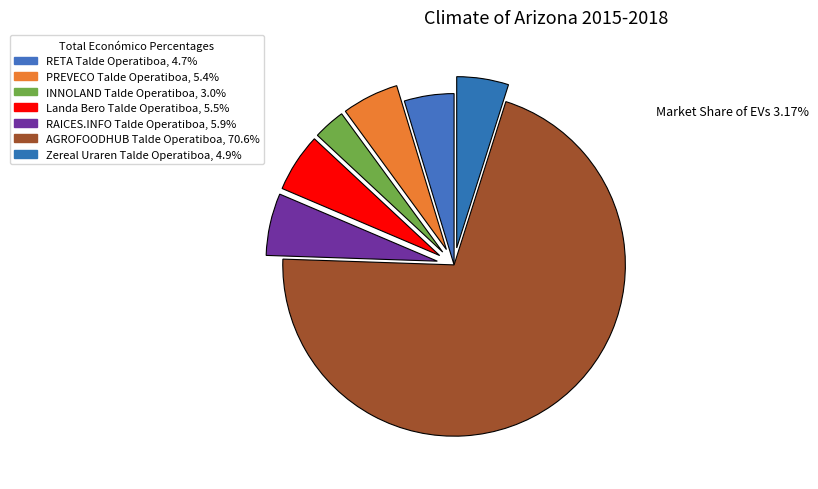

How many segments does this pie chart have?

7